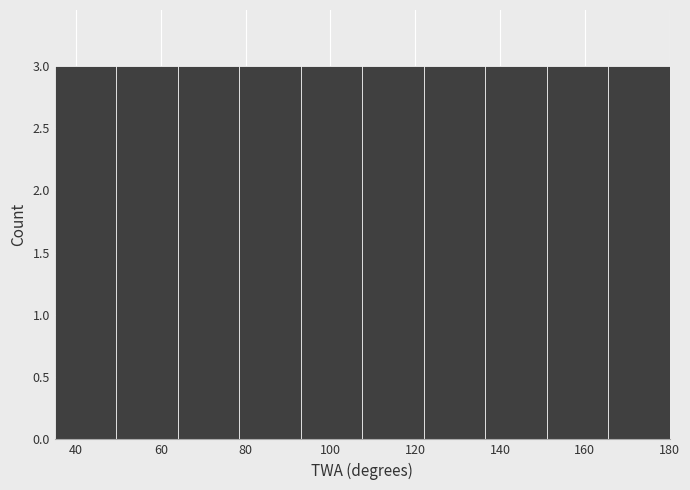

Reading left to right, transcribe this chart: for each bar, give the range it covers on the x-axis and its height. Neither the bar edges nor the heights are printed on the chart, so give them approximately, as read against the axes.

35.0 to 49.5: 3
49.5 to 64.0: 3
64.0 to 78.5: 3
78.5 to 93.0: 3
93.0 to 107.5: 3
107.5 to 122.0: 3
122.0 to 136.5: 3
136.5 to 151.0: 3
151.0 to 165.5: 3
165.5 to 180.0: 3